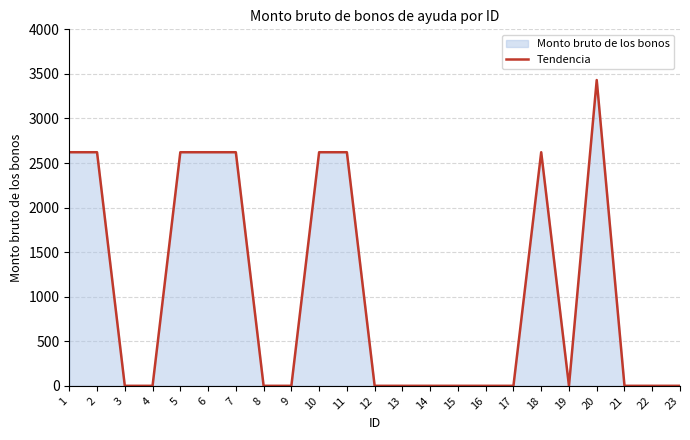

Count the values in the range 0 to 2621.

22